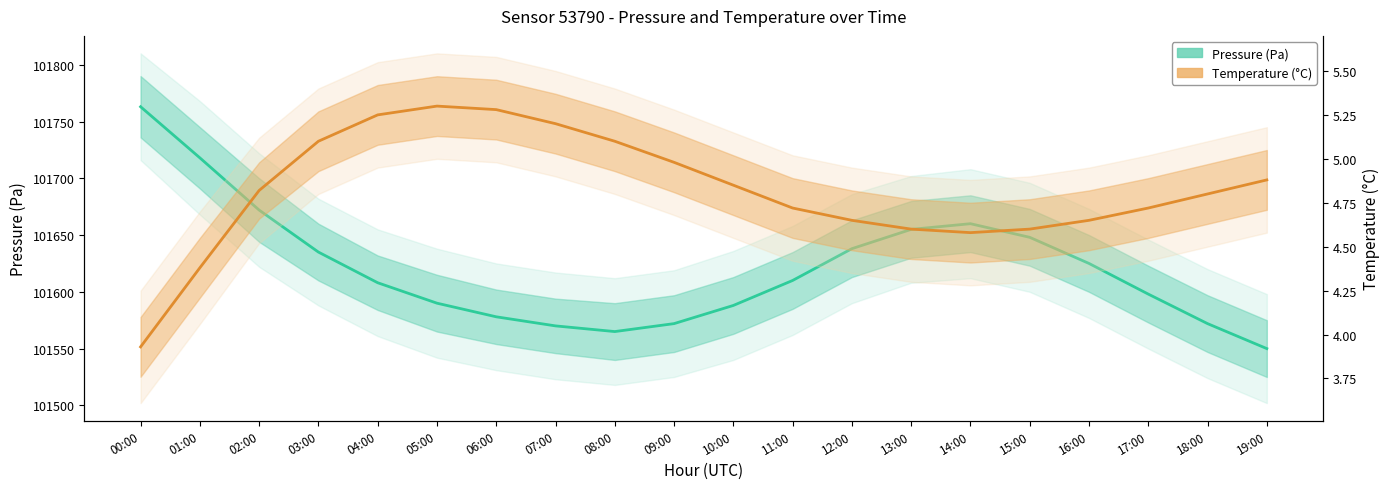

What is the lowest value of the Pressure (Pa) series?

101550.0